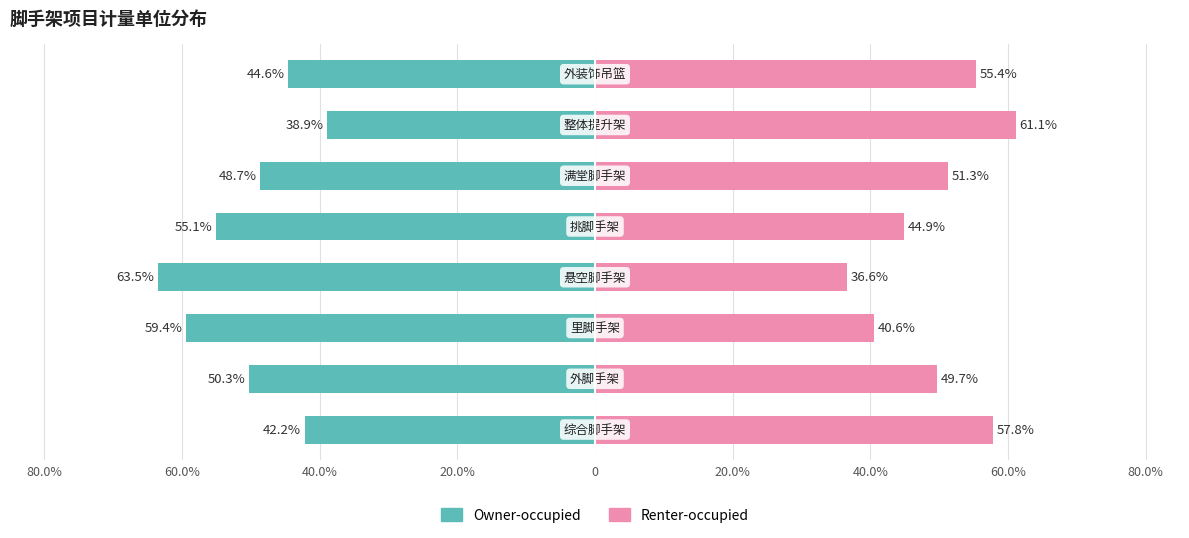

What is the average value of the Owner-occupied series?

-50.3